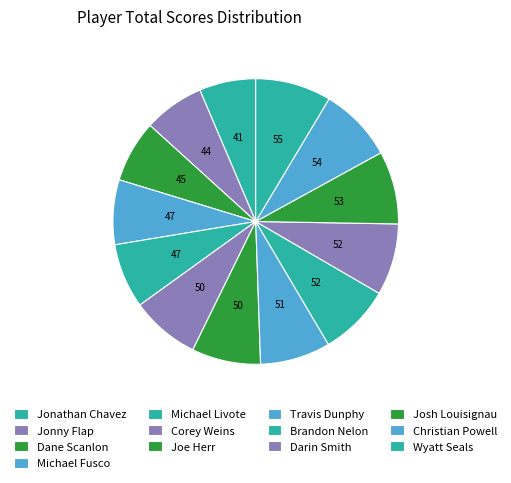

To the nearest percent, what is the difference between the largest and smallest slice percentages?

2%